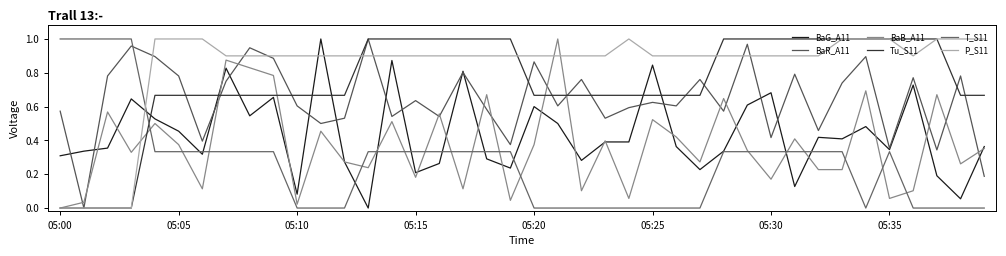

Does the chart display data point markers on the line(s)?

No